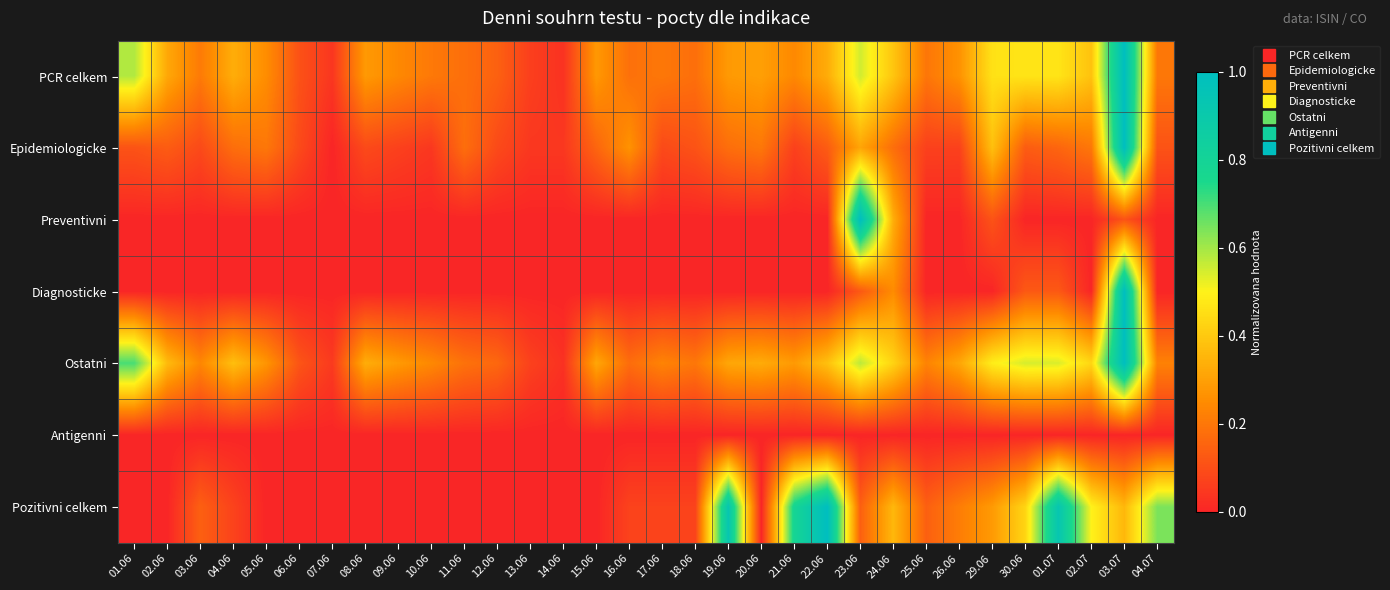

Which series has the largest range (max minus min)?

Epidemiologicke